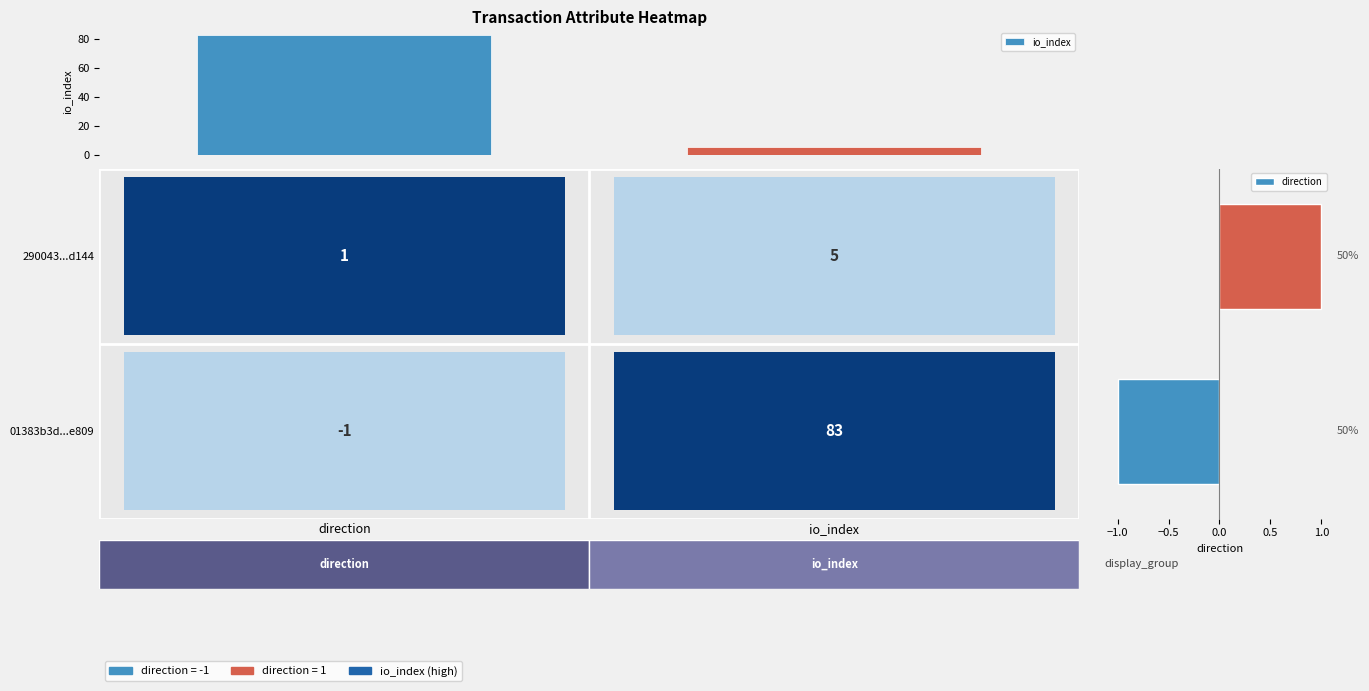

At which label does direction reach its peak?

290043...d144